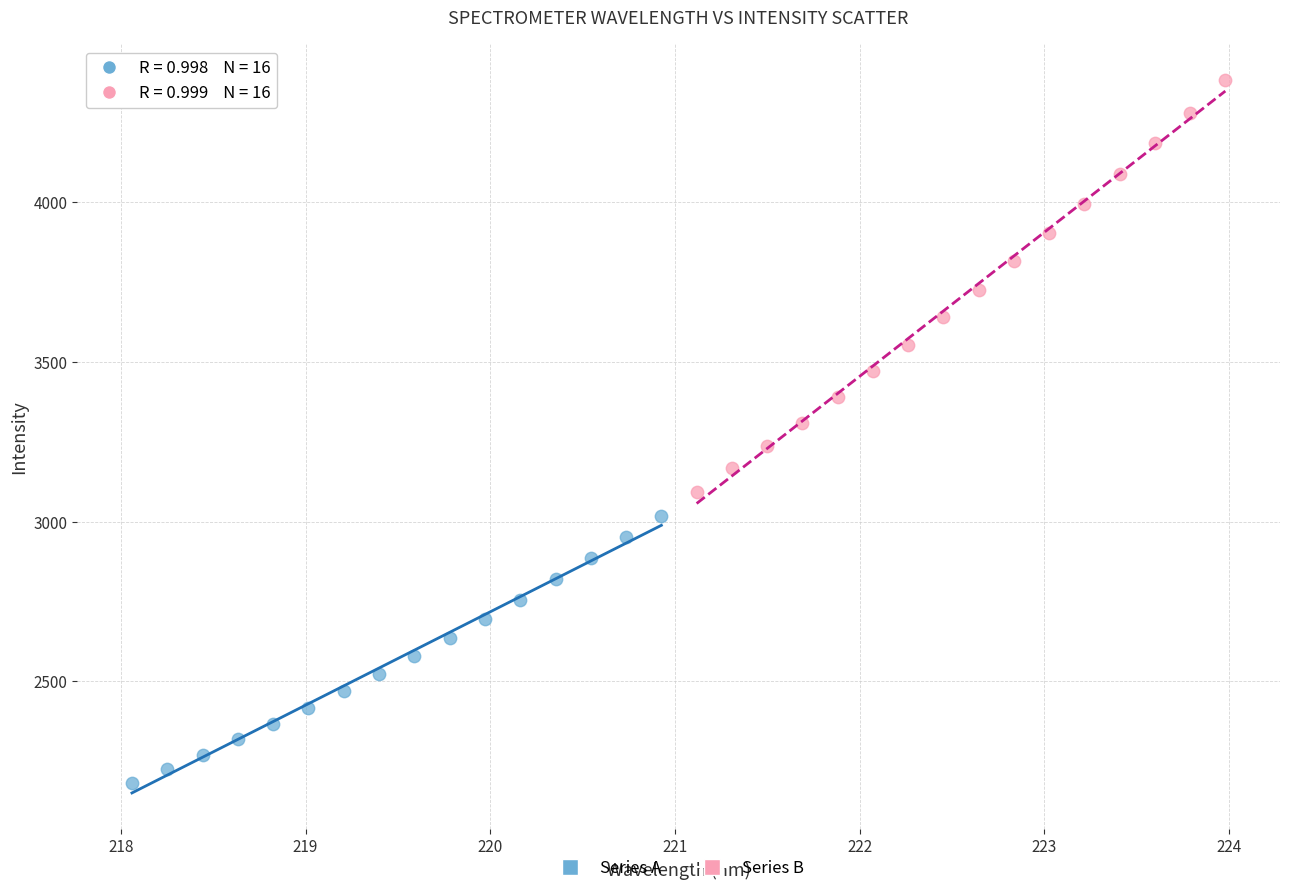

Which series has the widest spread of Y values?

Series B